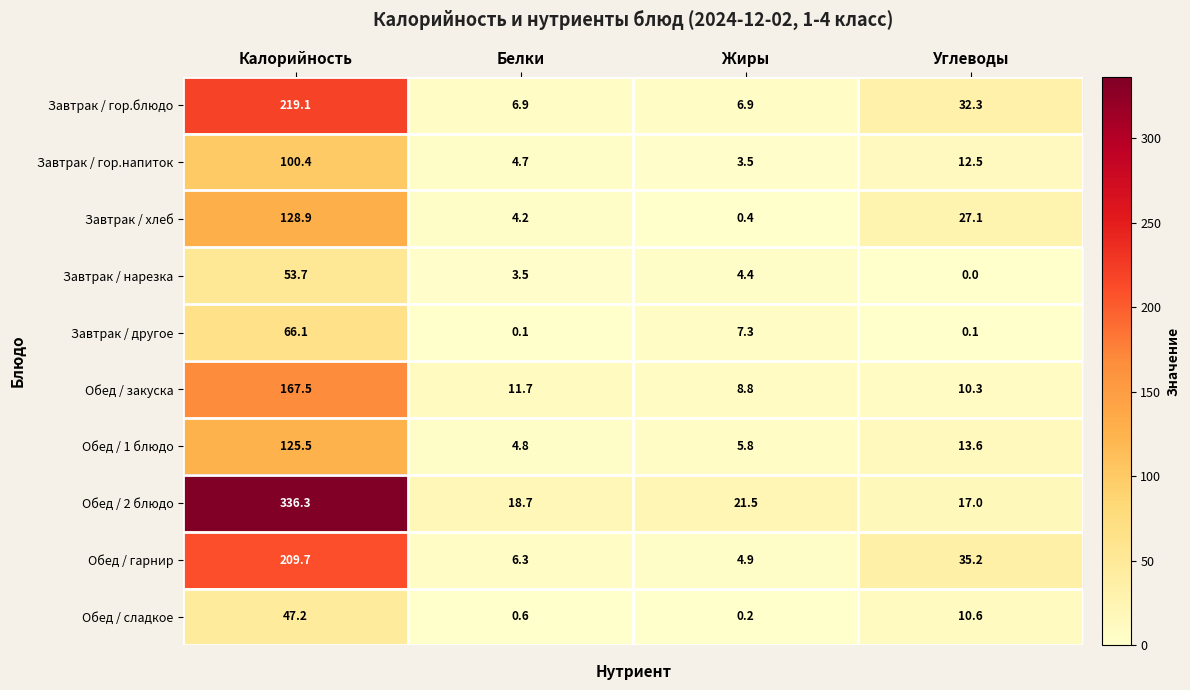

The Завтрак / хлеб series shows 27.1 at Углеводы. True or false?

True